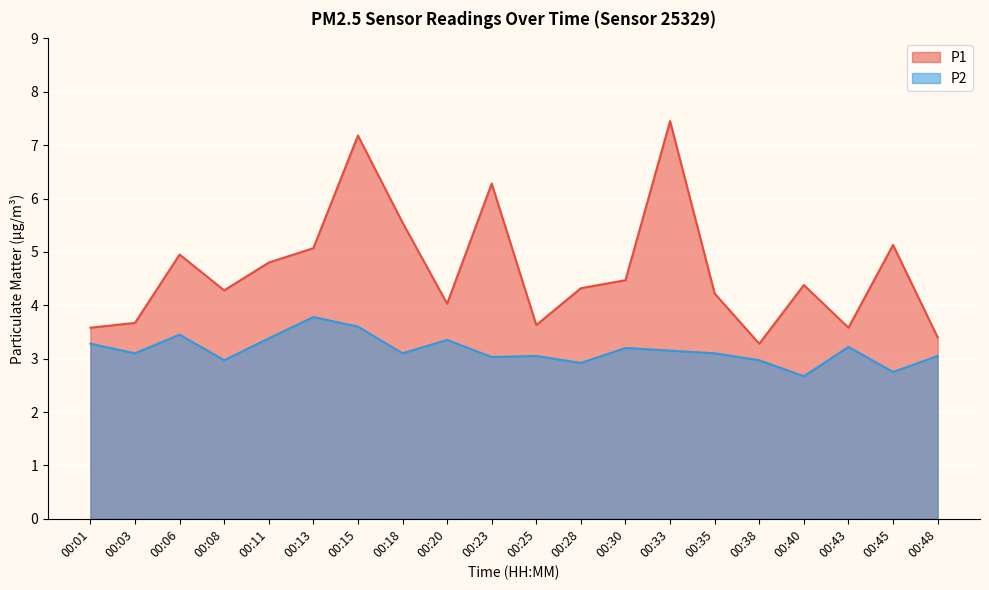

What is the value of the P2 point at the 9th from the left?

3.4